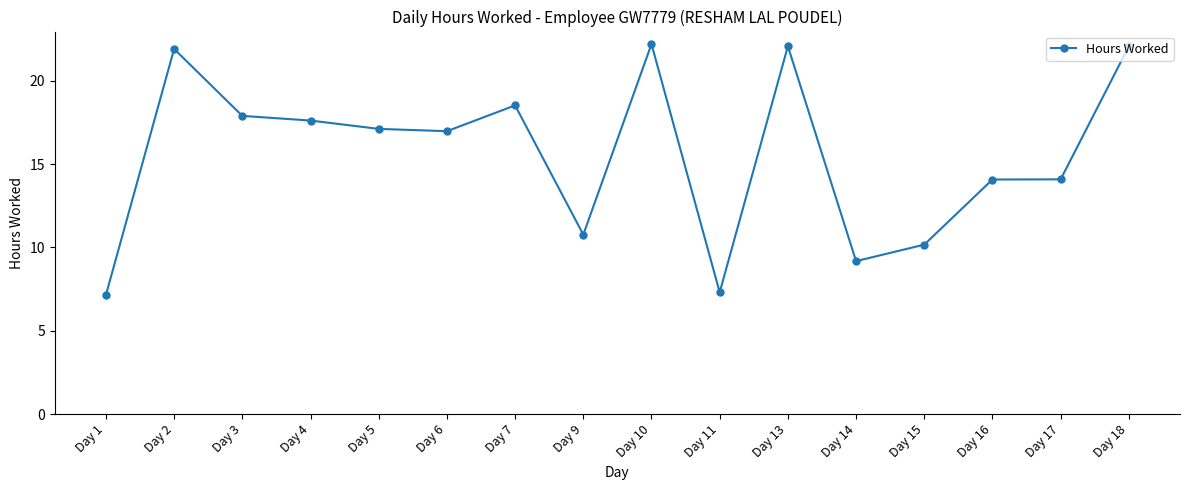

Is this an area chart (filled region under the line)?

No